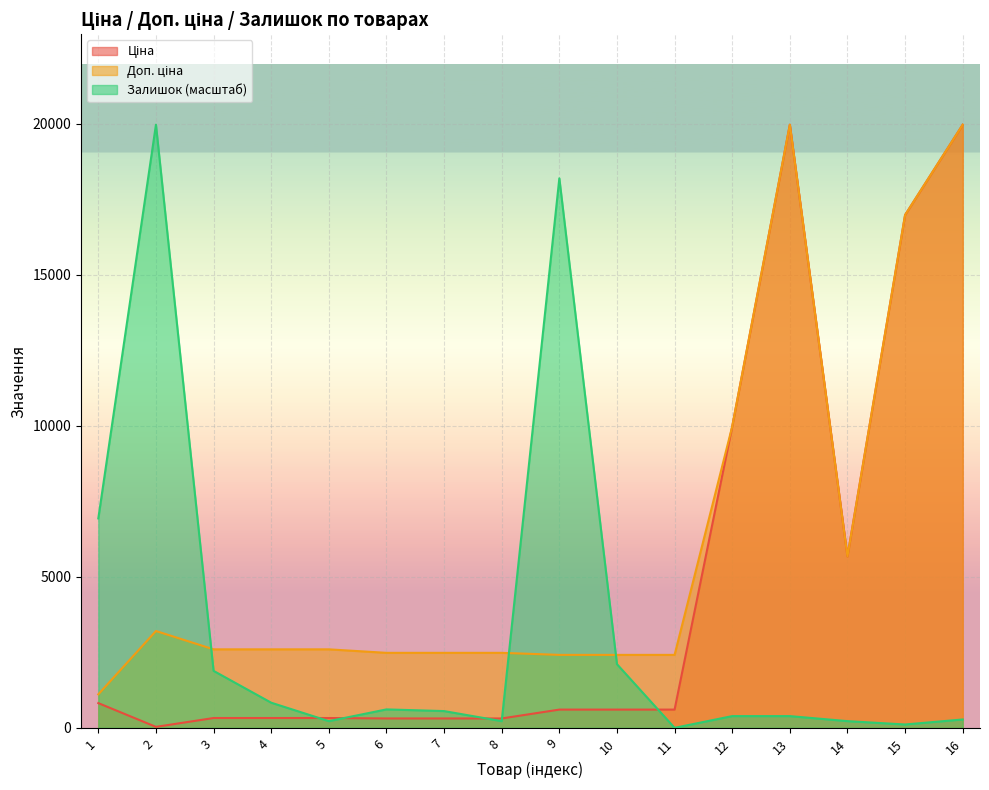

Which series has the largest total across all categories?

Доп. ціна